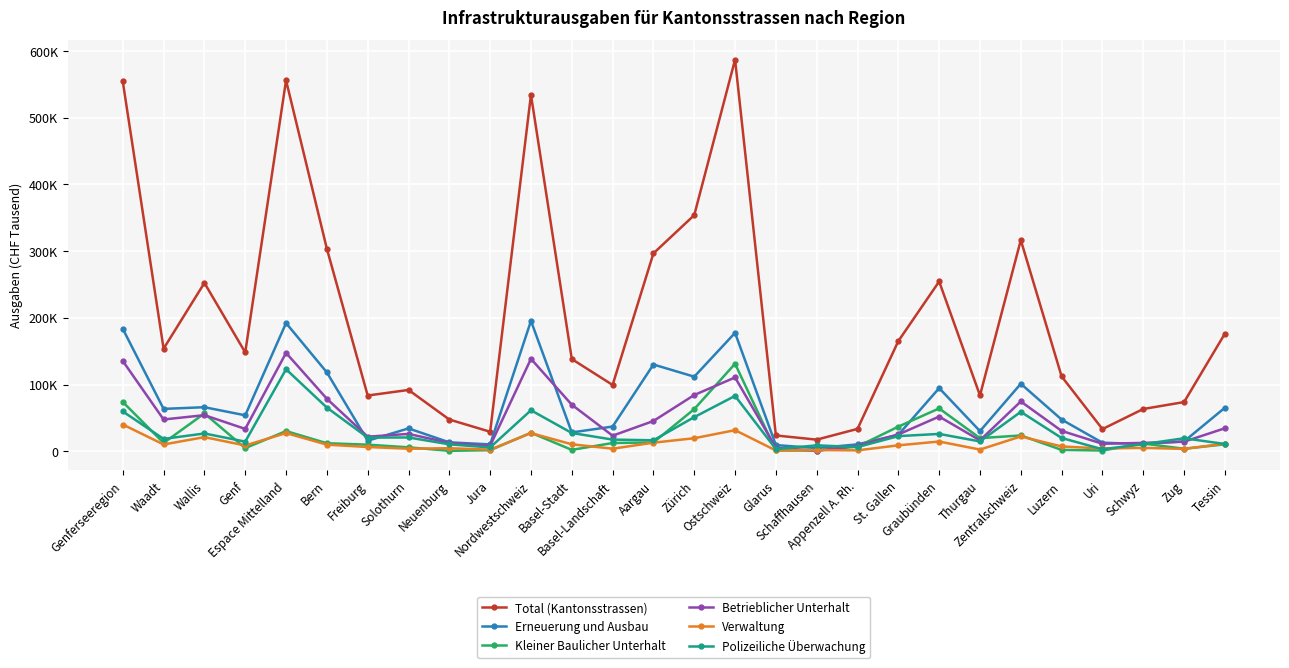

Is it true that Betrieblicher Unterhalt equals 23391 at Basel-Landschaft?

True